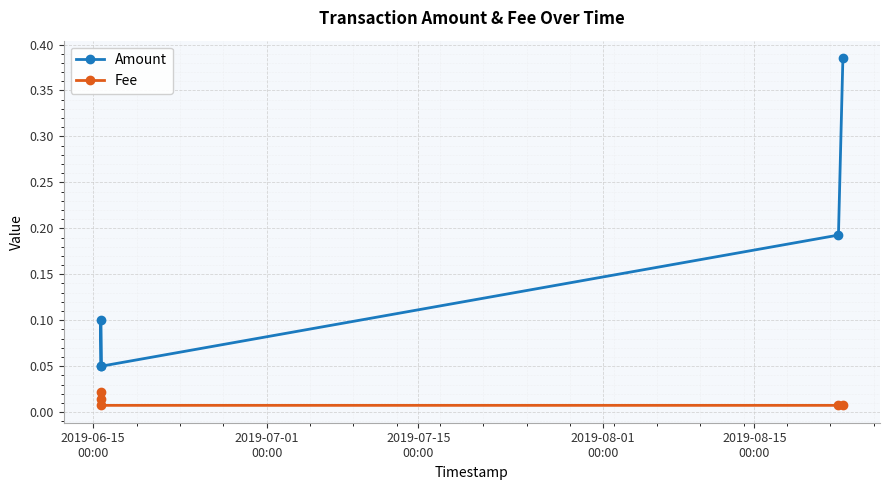

True or false: Fee and Amount intersect in this chart.

False